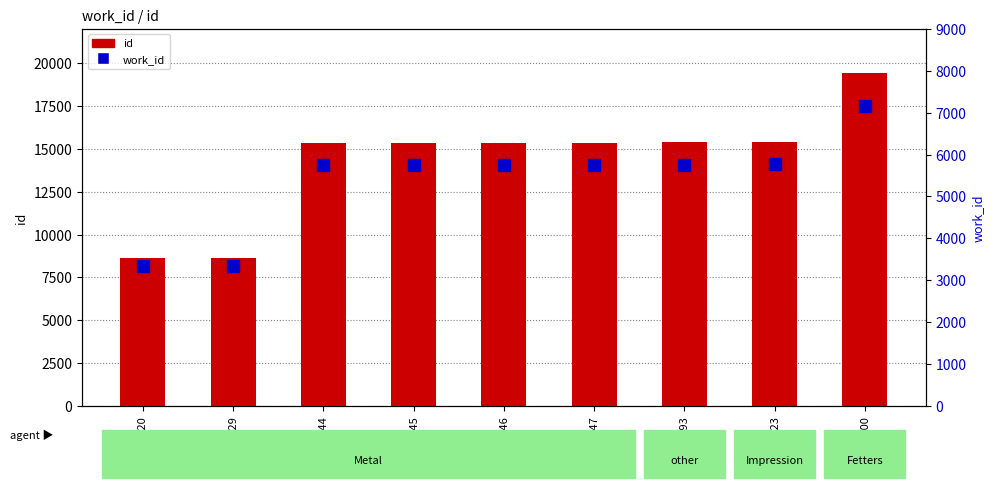

What is the approximate value of id at 15393, to the nearest 10?

15390